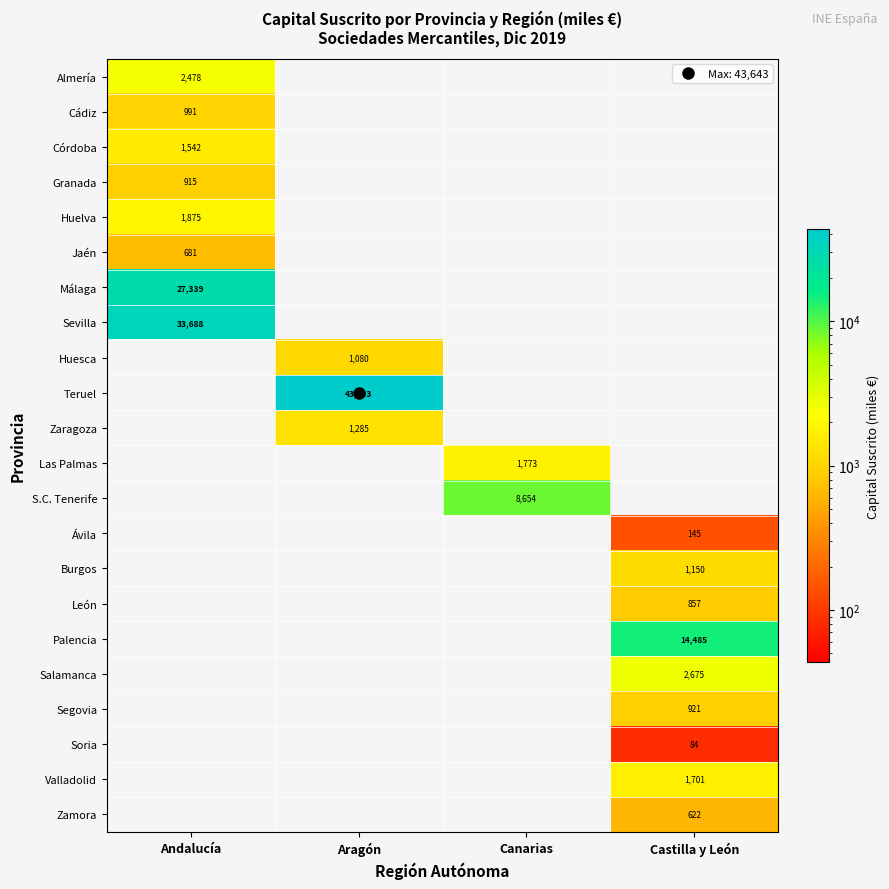

What is the greatest value displayed?

43643